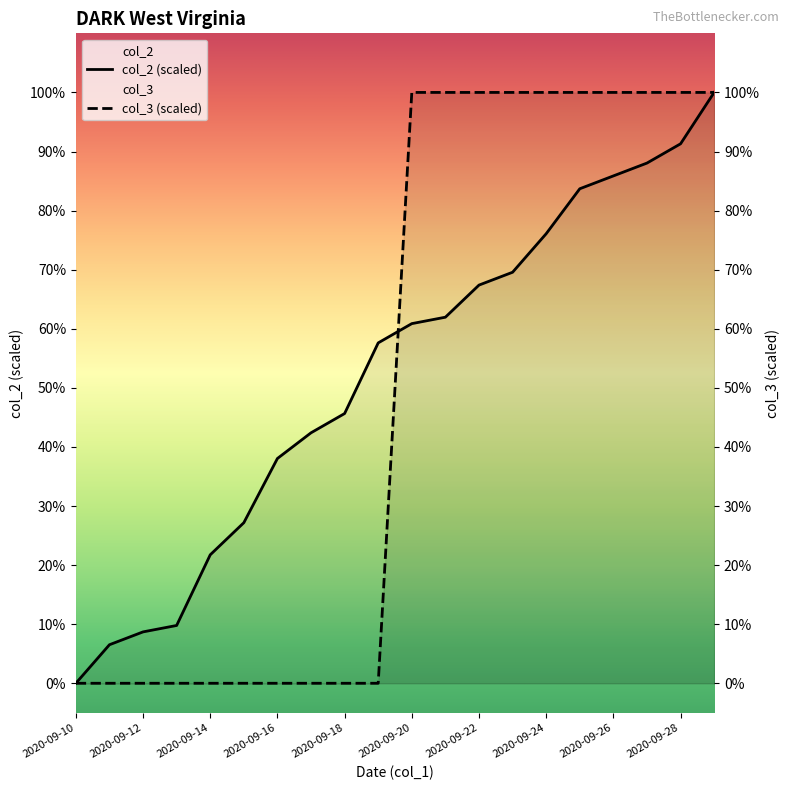

What is the sum of all col_2 values?

10.4